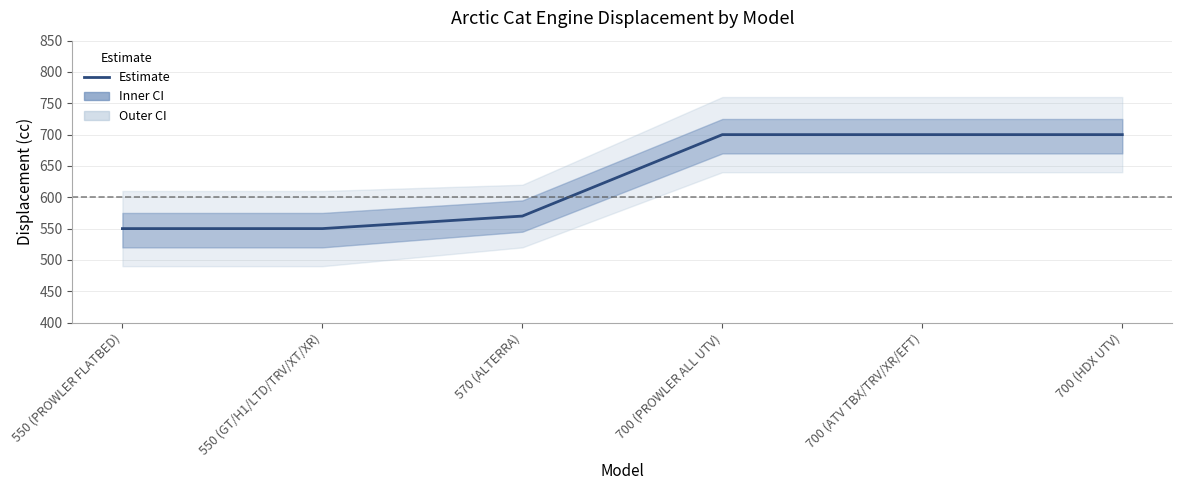

How many lines are shown in the chart?

1